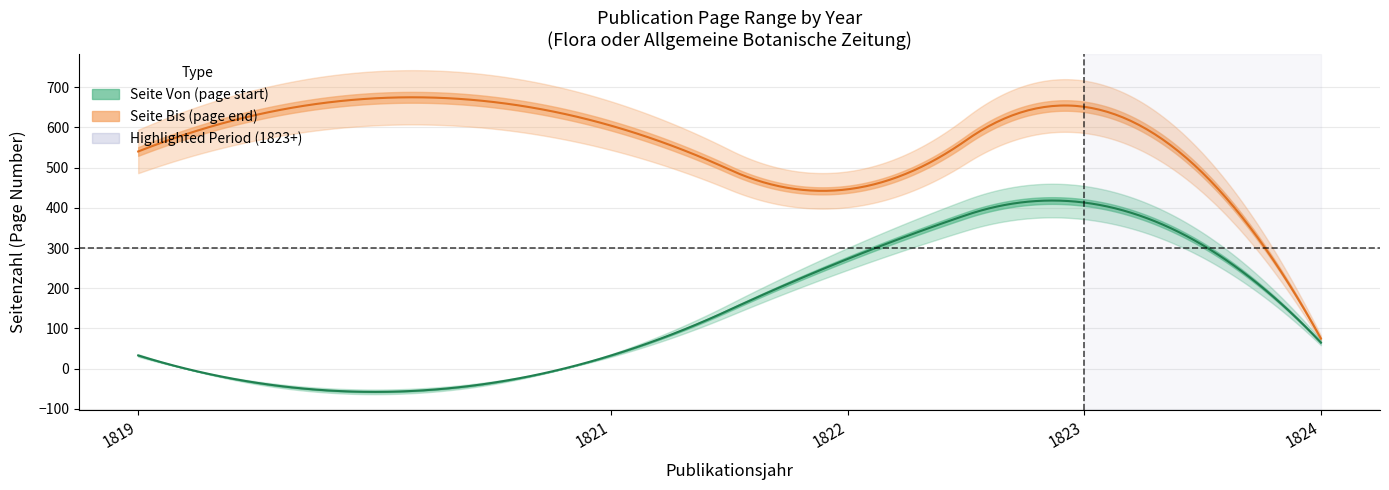

How many data points does each series have?

5